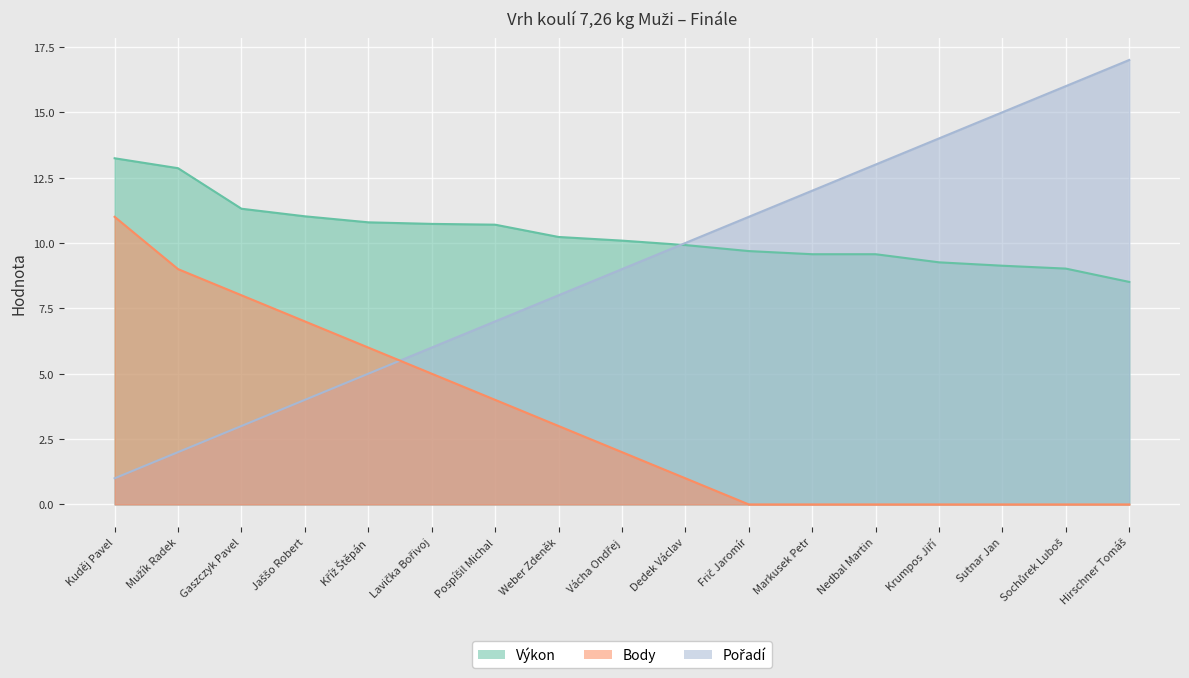

What are all the series names shown in the legend?

Výkon, Pořadí, Body